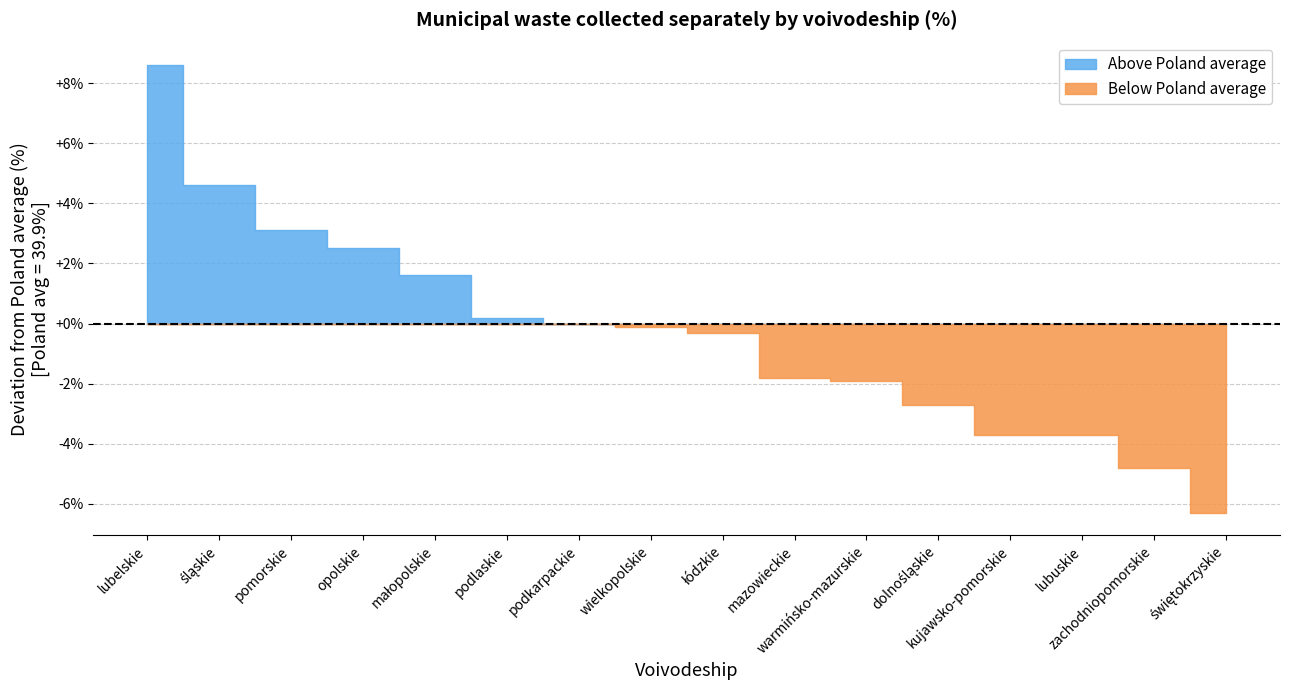

True or false: the data shows 44.5 at śląskie.

True